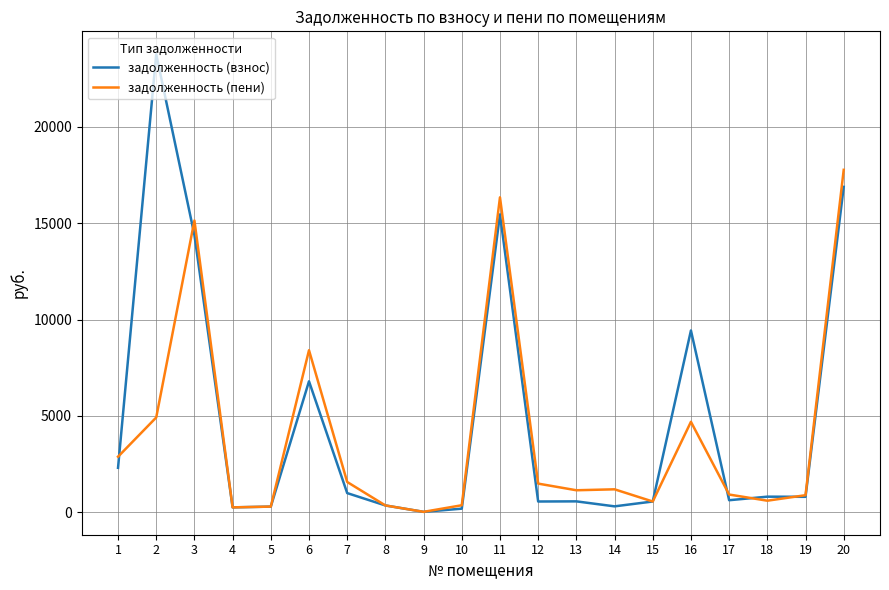

Is the value of задолженность (пени) at 13 greater than the value of задолженность (взнос) at 17?

Yes